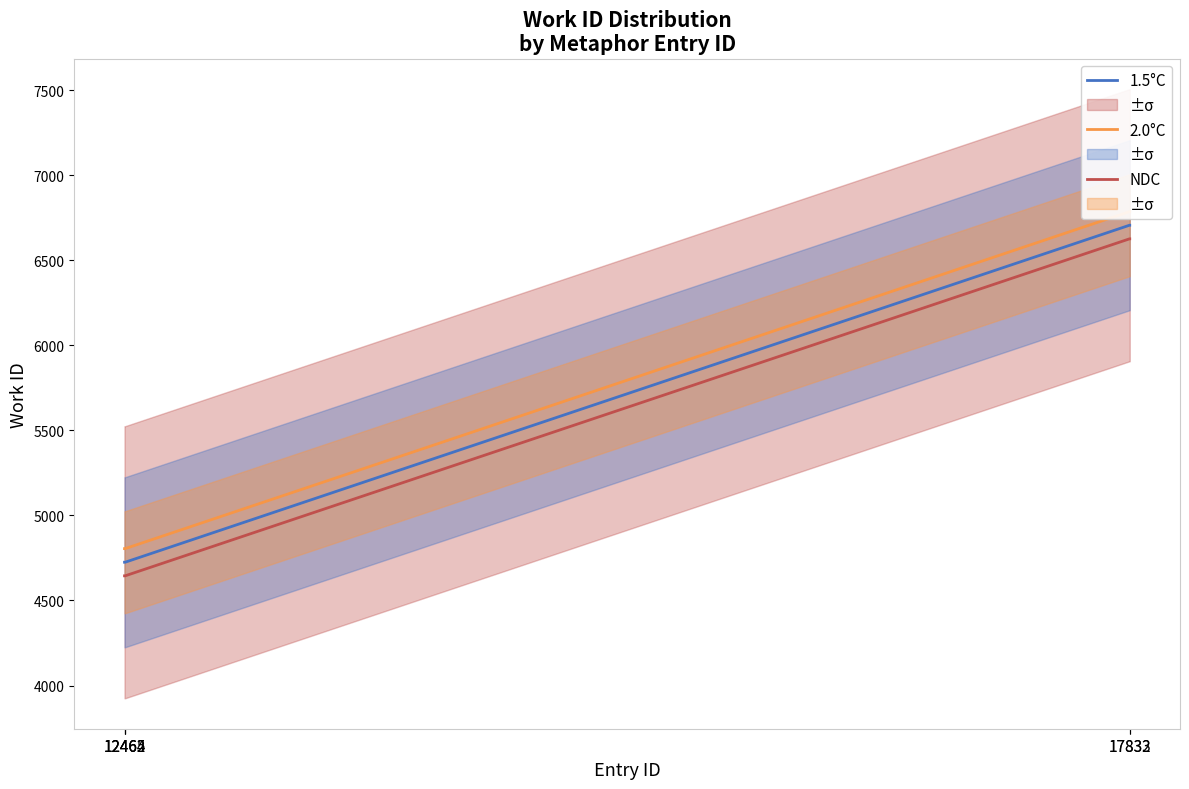

What value does the 2.0°C series have at 17833?

6787